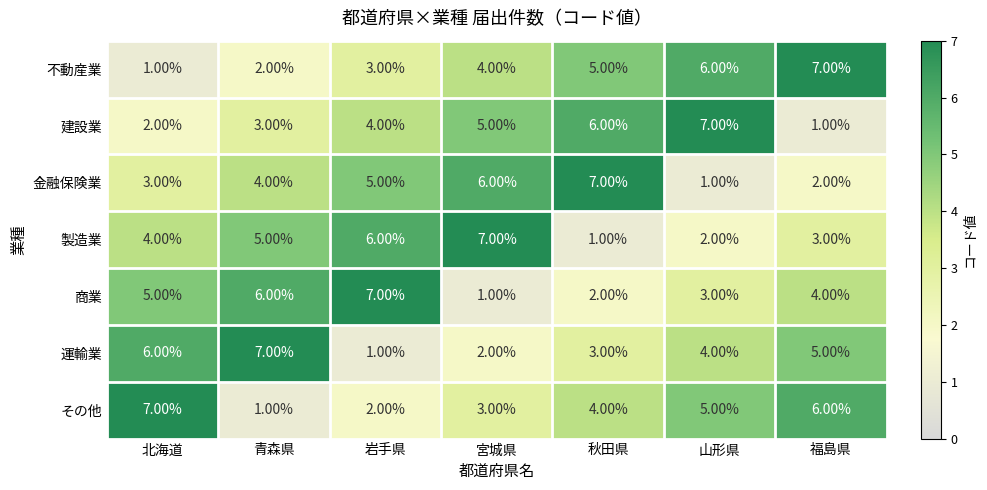

List the labels in order of 建設業 value, smallest first.

福島県, 北海道, 青森県, 岩手県, 宮城県, 秋田県, 山形県